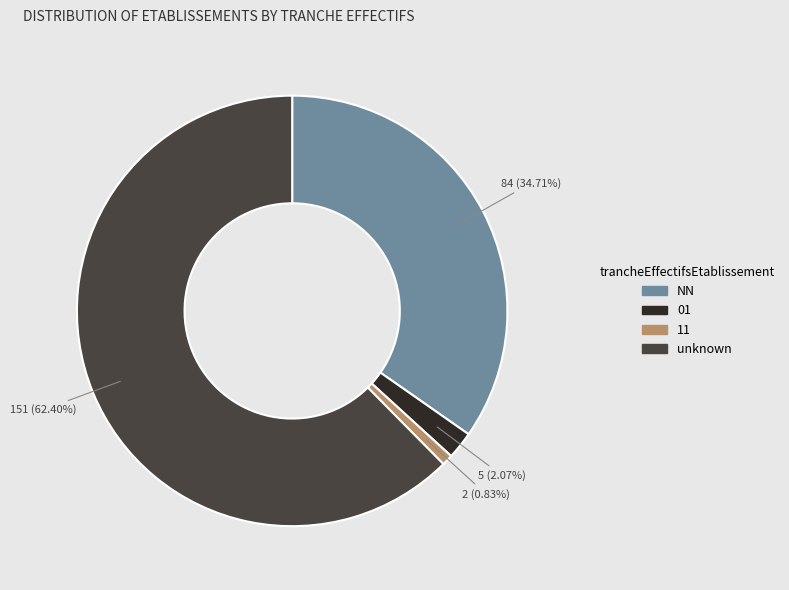

To the nearest percent, what portion does NN represent?

35%